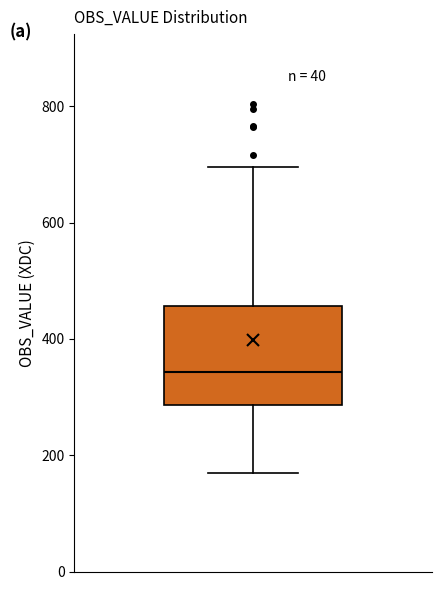

Where does the upper whisker of the box end on the y-axis? The values are not printed on the chart, so give them approximately, as read against the axis.

700